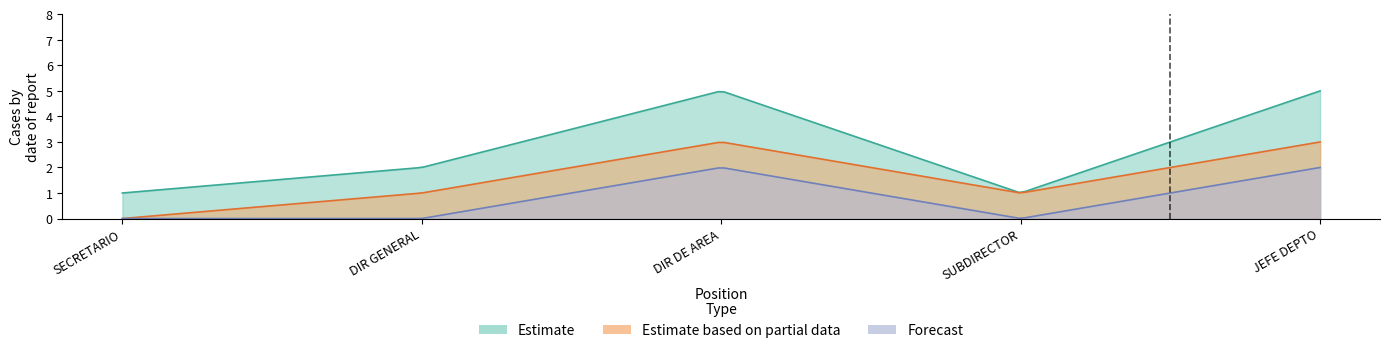

At which label does Estimate first exceed 2?

DIRECTOR (A) DE AREA